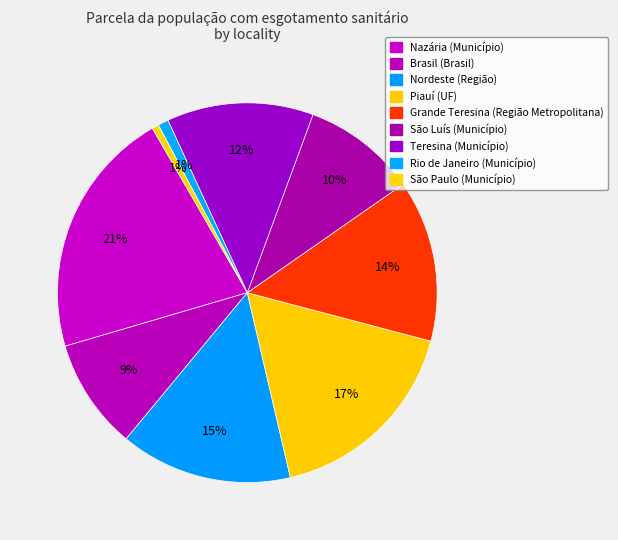

How many slices are in this pie chart?

9